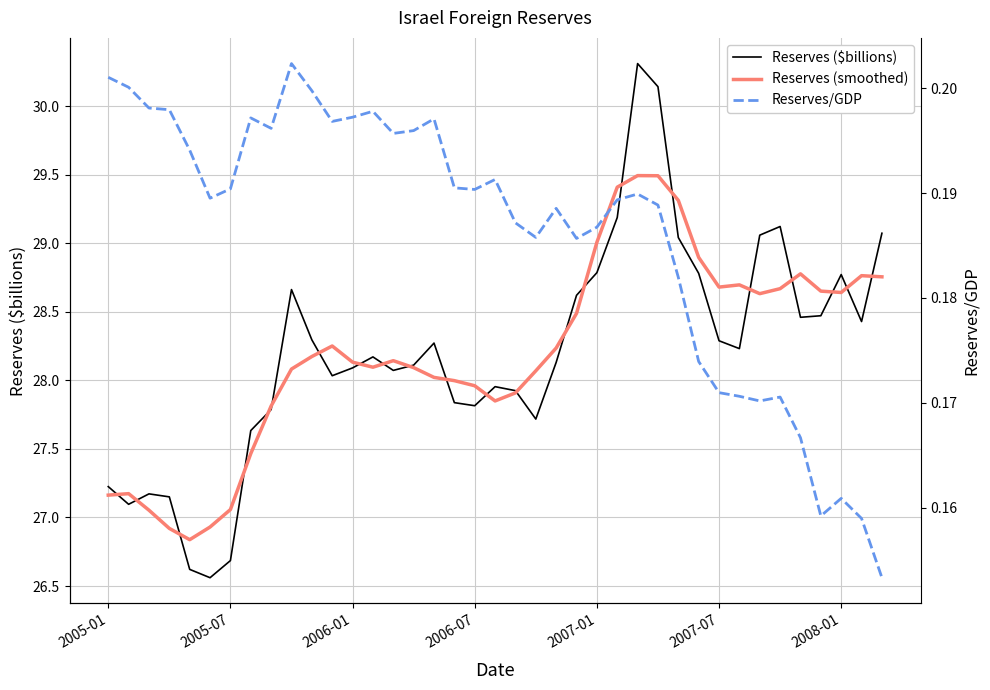

True or false: Reserves/GDP and Reserves ($billions) cross at least once.

False